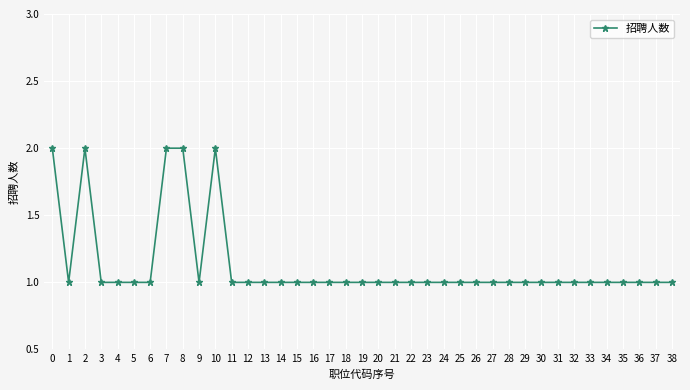

Approximately how many times larger is the value at 17 compared to 35?

1.0